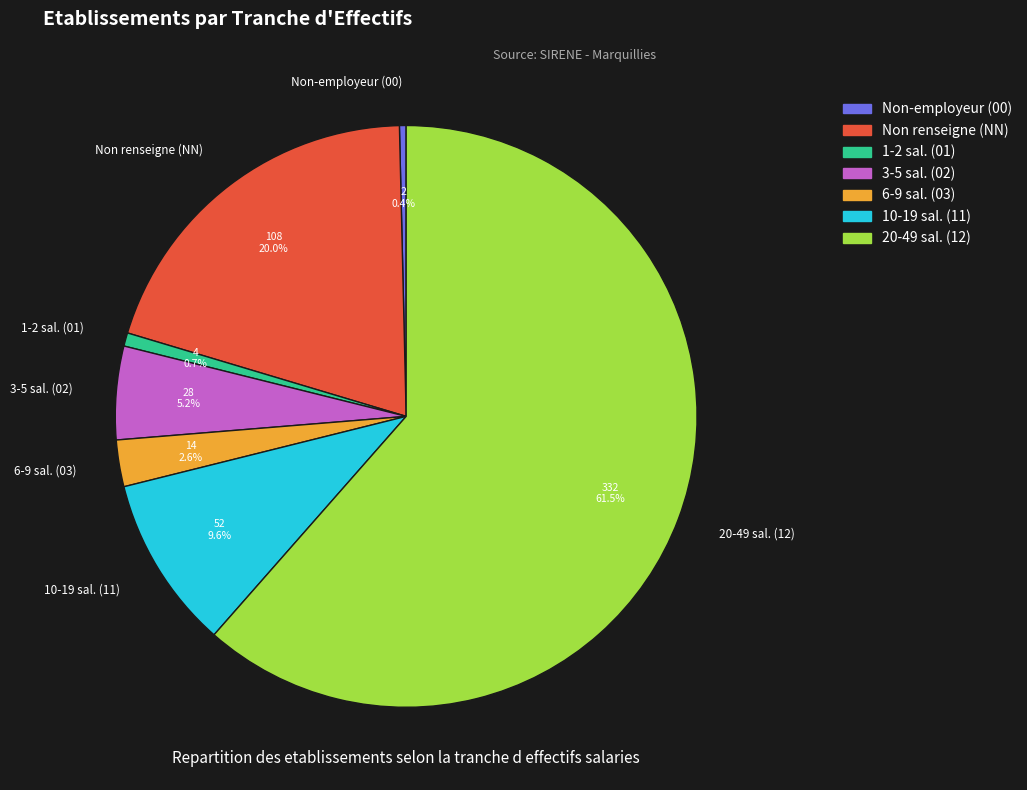

How many slices are in this pie chart?

7